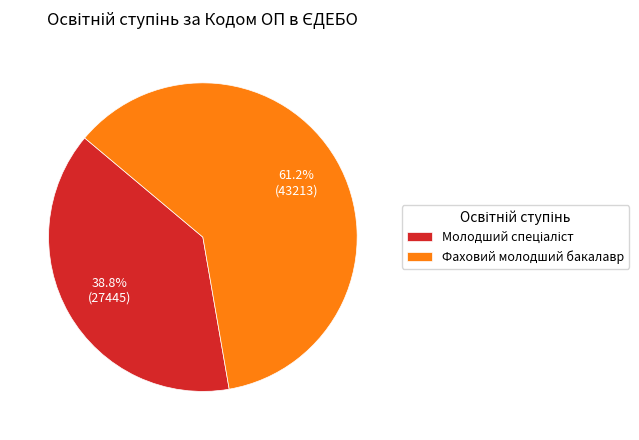

True or false: Фаховий молодший бакалавр accounts for 61% of the total.

True